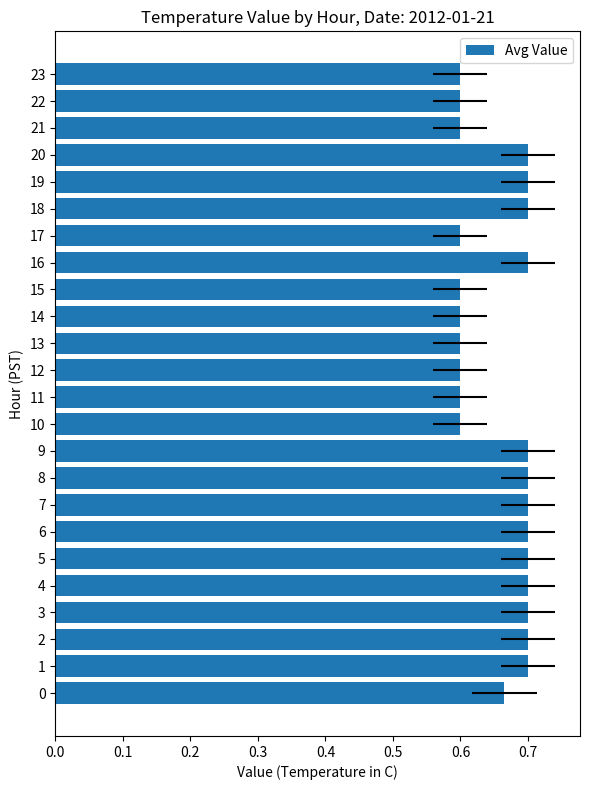

What is the average value?

0.7